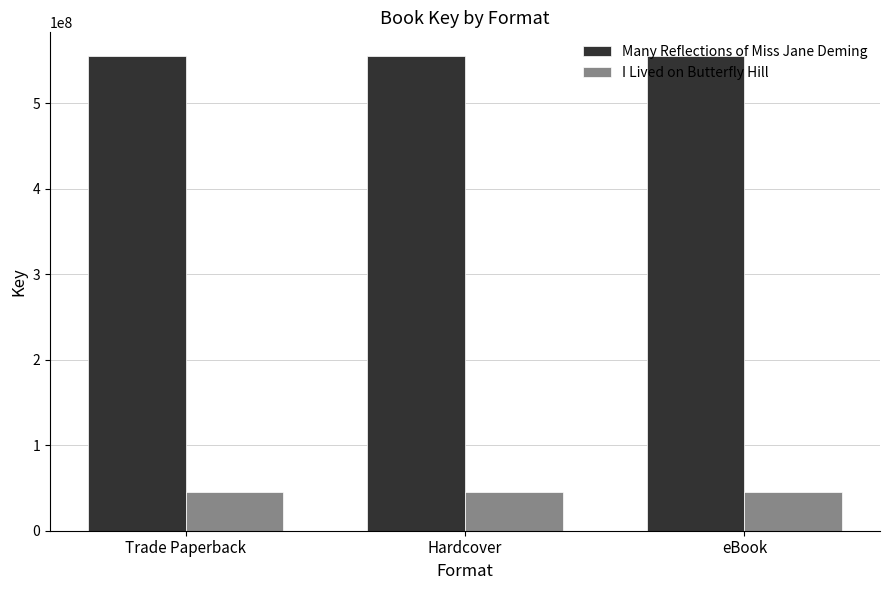

Rank the series by their average value, from lowest to highest.

I Lived on Butterfly Hill, Many Reflections of Miss Jane Deming